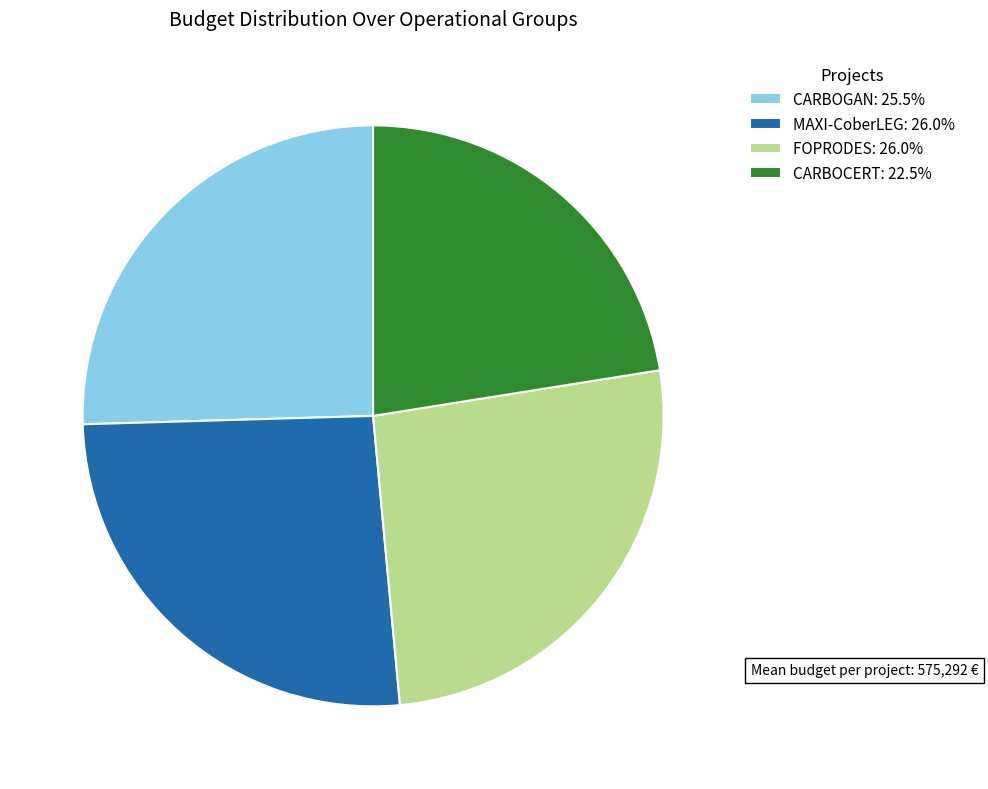

Is there a majority slice in this chart?

No